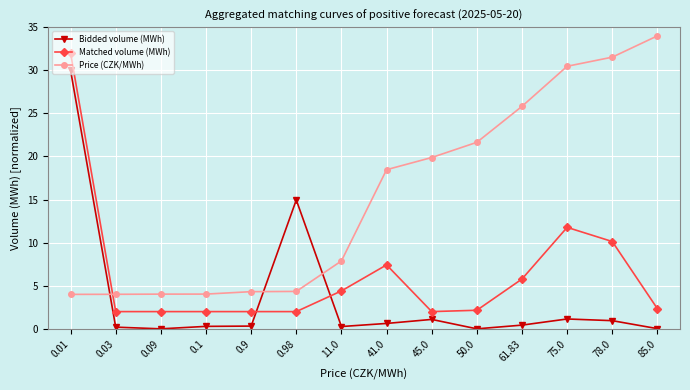

At how many categories does at least one series exceed 29?

4